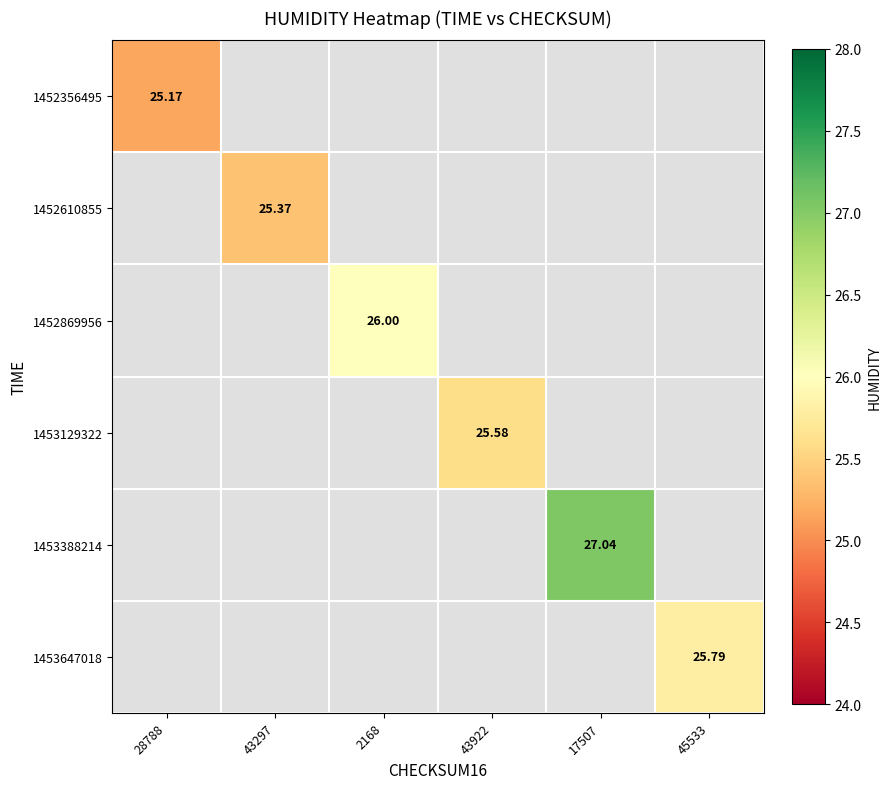

At which label does 1452356495 reach its minimum?

28788